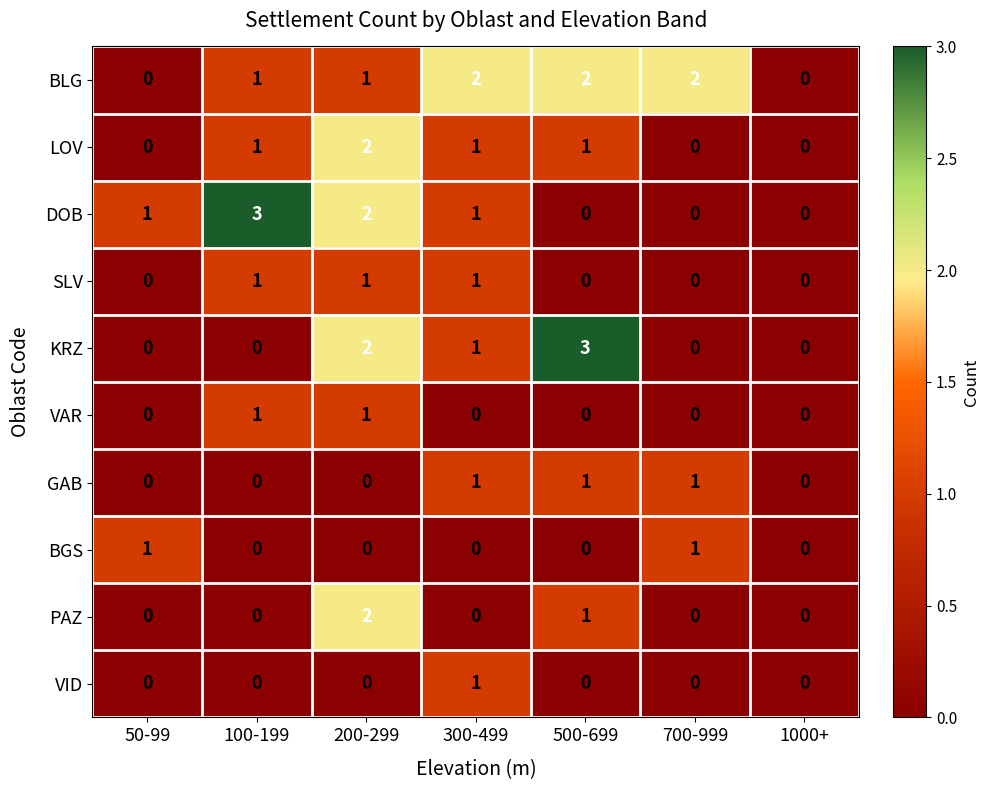

Count the number of data series in this chart.

10